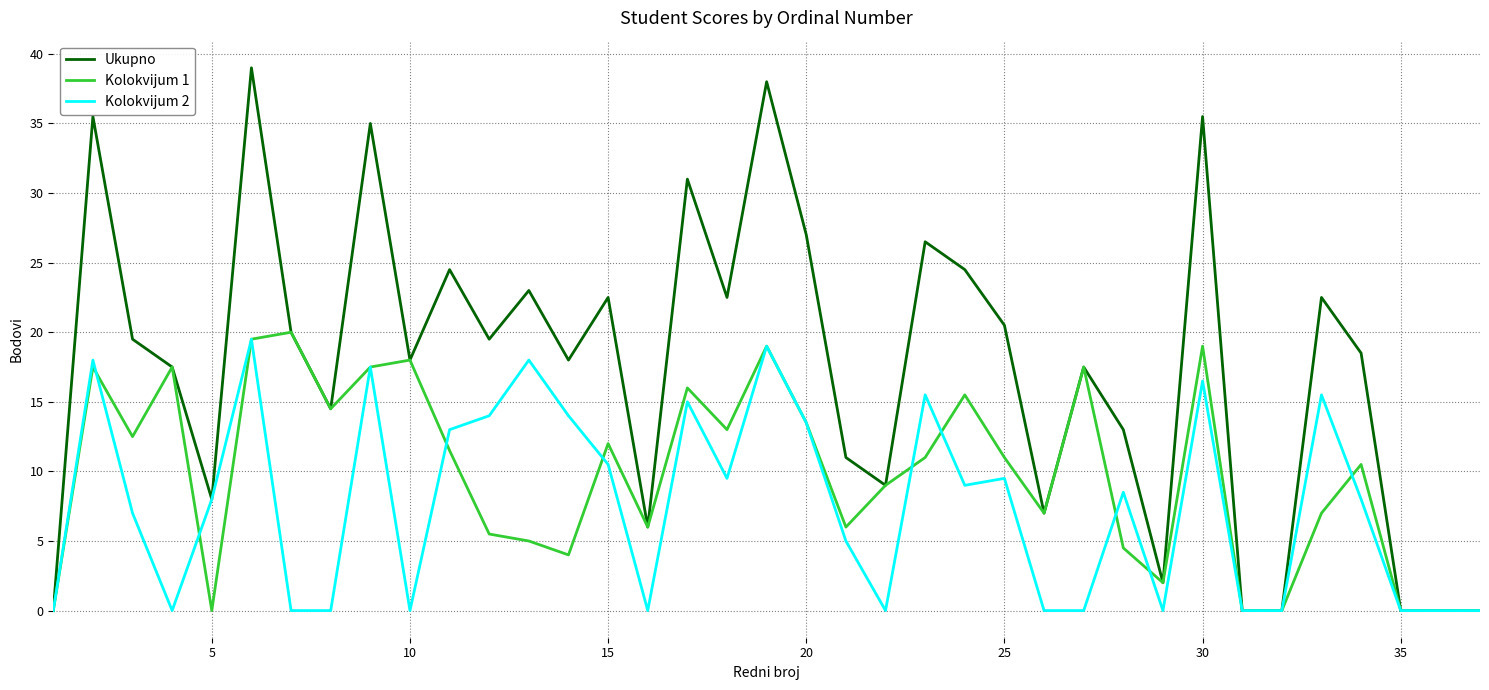

What is the maximum value for Kolokvijum 2?

19.5